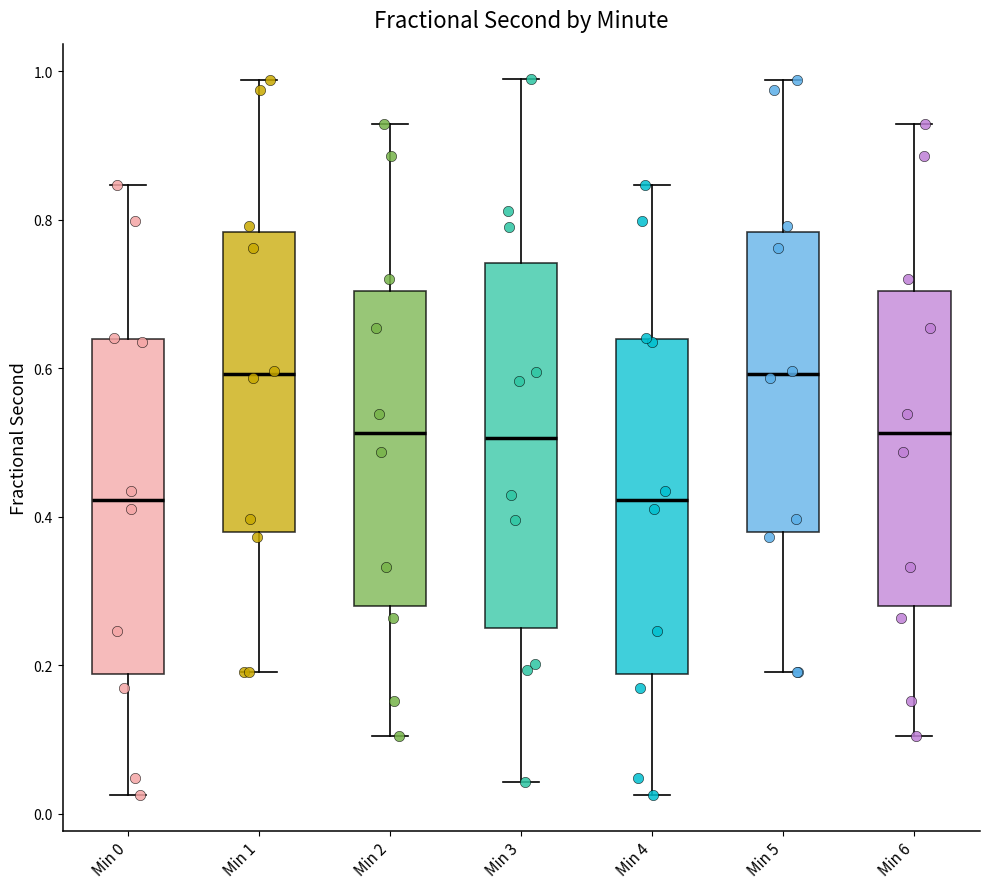

Reading left to right, read every box against the y-axis: the position of its median line, the range the box covers, and the ends of its whiskers. The values are not printed on the chart, so give them approximately, as read against the axis.

Min 0: median 0.42, box 0.18 to 0.64, whiskers 0.02 to 0.84
Min 1: median 0.60, box 0.38 to 0.78, whiskers 0.20 to 0.98
Min 2: median 0.52, box 0.28 to 0.70, whiskers 0.10 to 0.92
Min 3: median 0.50, box 0.26 to 0.74, whiskers 0.04 to 0.98
Min 4: median 0.42, box 0.18 to 0.64, whiskers 0.02 to 0.84
Min 5: median 0.60, box 0.38 to 0.78, whiskers 0.20 to 0.98
Min 6: median 0.52, box 0.28 to 0.70, whiskers 0.10 to 0.92